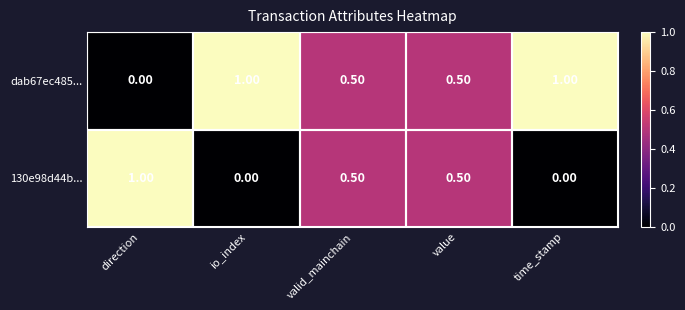

Rank the series at io_index from lowest to highest value.

130e98d44b..., dab67ec485...